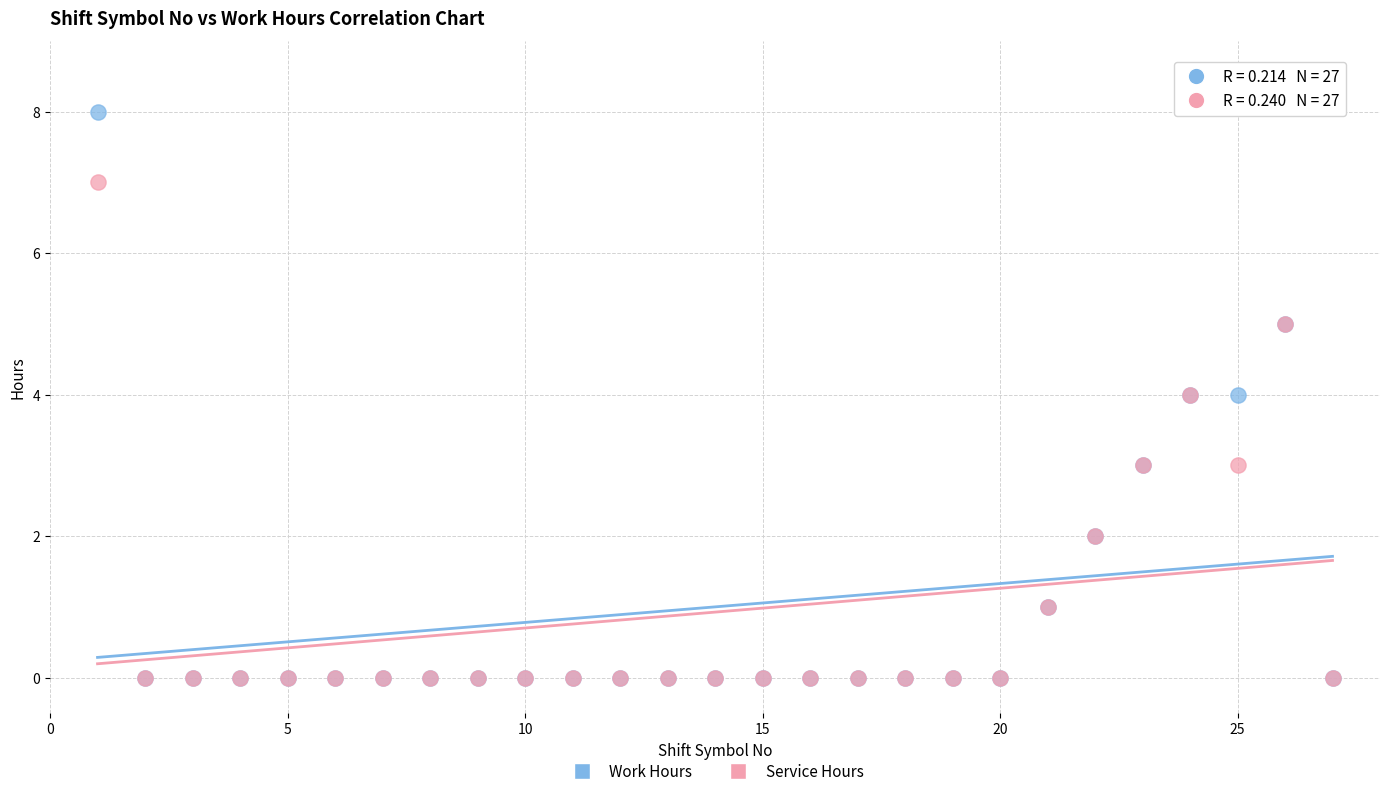

Which series has the widest spread of Y values?

Work Hours